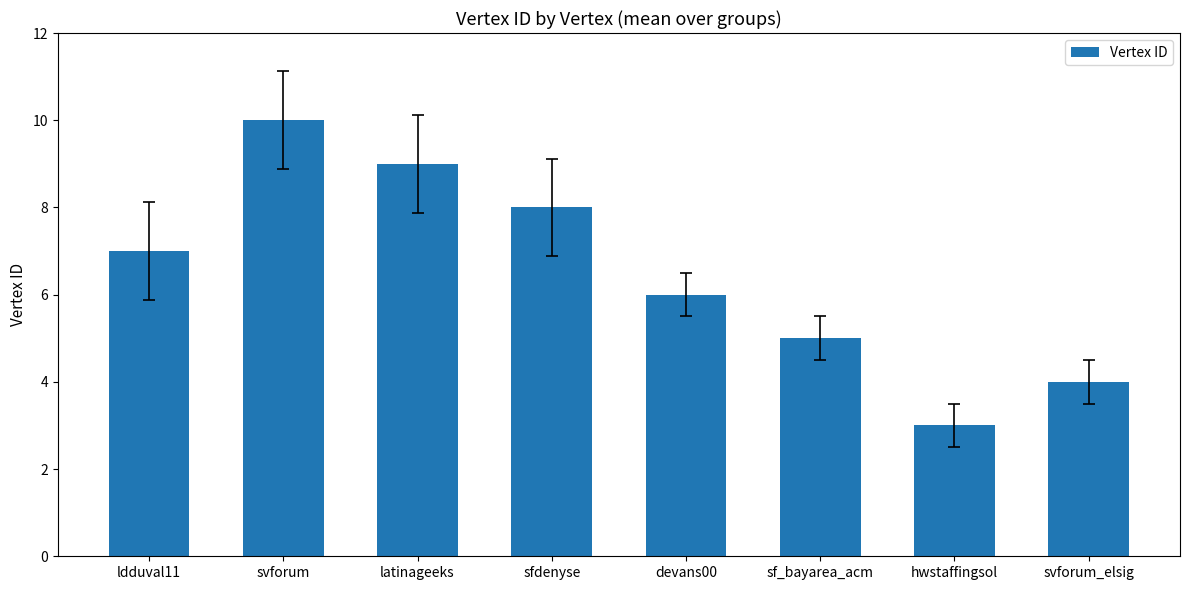

What is the sum of all values?

52